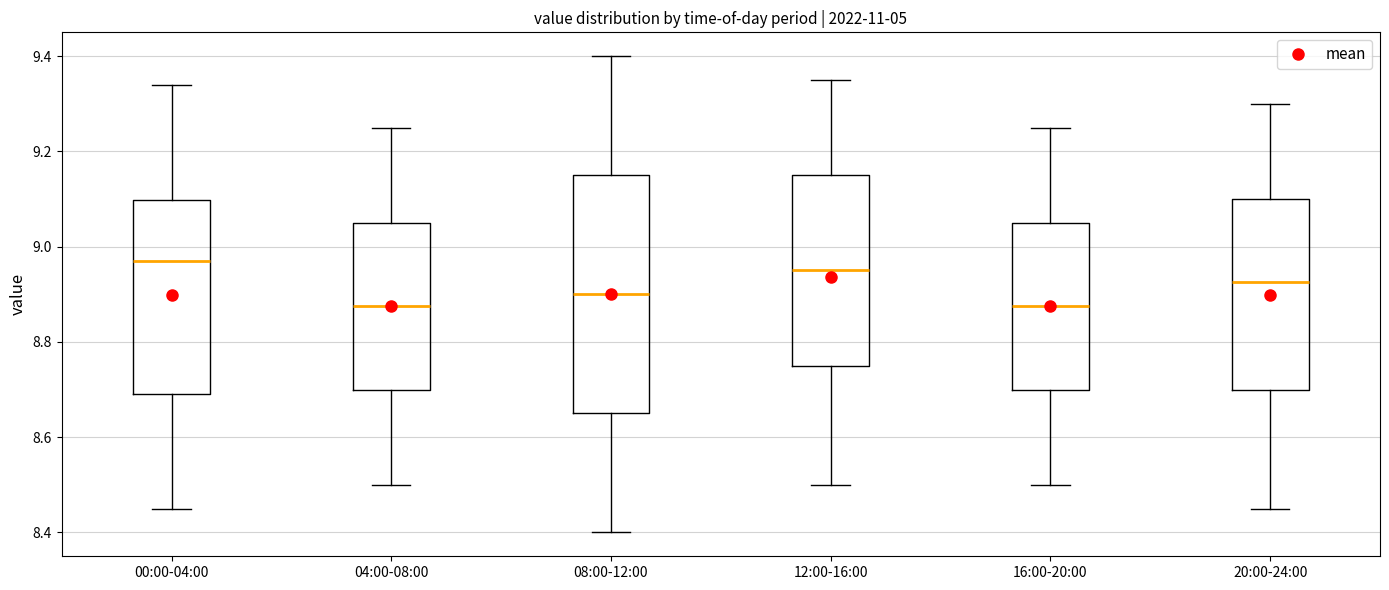

Reading left to right, transcribe this box plot: for each box, give where its median line is, the range the box spans, and where its two whiskers end, as read against the y-axis. The values are not printed on the chart, so give them approximately, as read against the axis.

00:00-04:00: median 8.98, box 8.70 to 9.10, whiskers 8.46 to 9.34
04:00-08:00: median 8.88, box 8.70 to 9.06, whiskers 8.50 to 9.26
08:00-12:00: median 8.90, box 8.66 to 9.16, whiskers 8.40 to 9.40
12:00-16:00: median 8.96, box 8.76 to 9.16, whiskers 8.50 to 9.36
16:00-20:00: median 8.88, box 8.70 to 9.06, whiskers 8.50 to 9.26
20:00-24:00: median 8.92, box 8.70 to 9.10, whiskers 8.46 to 9.30